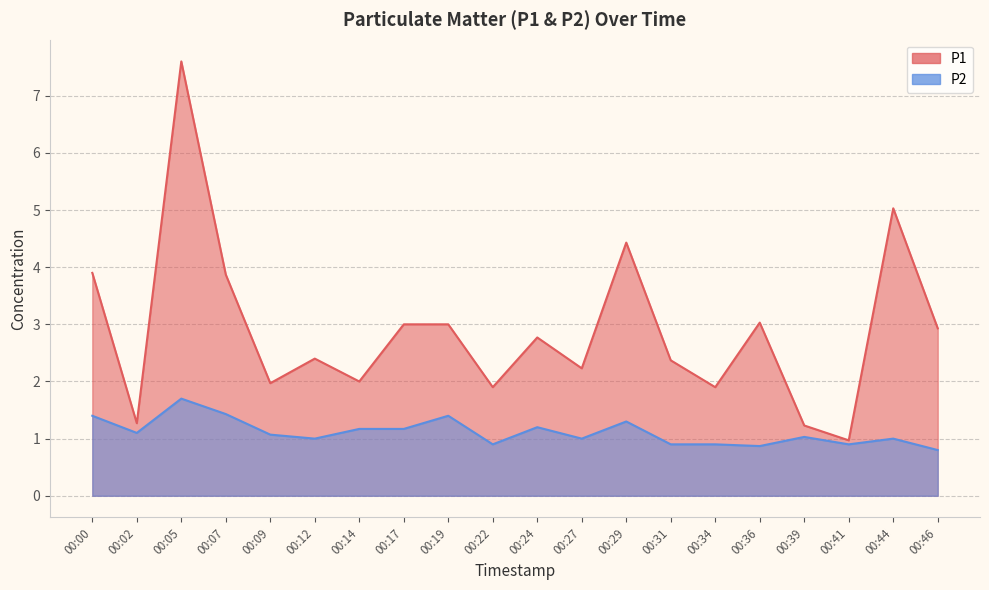

What is the total value across all series at 00:07?

5.3